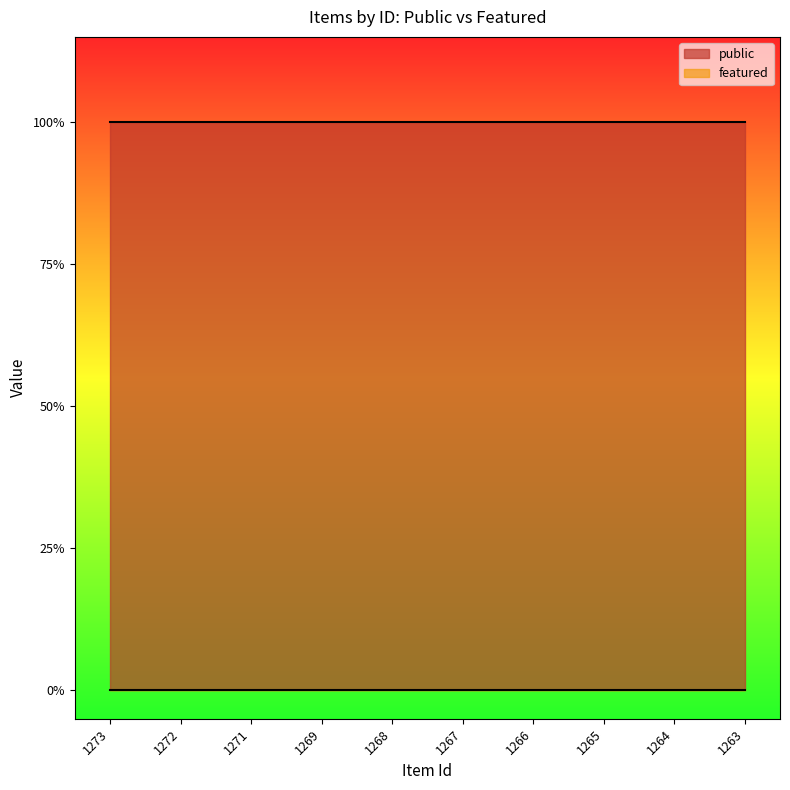

True or false: featured has more than 0 interior local peaks.

False